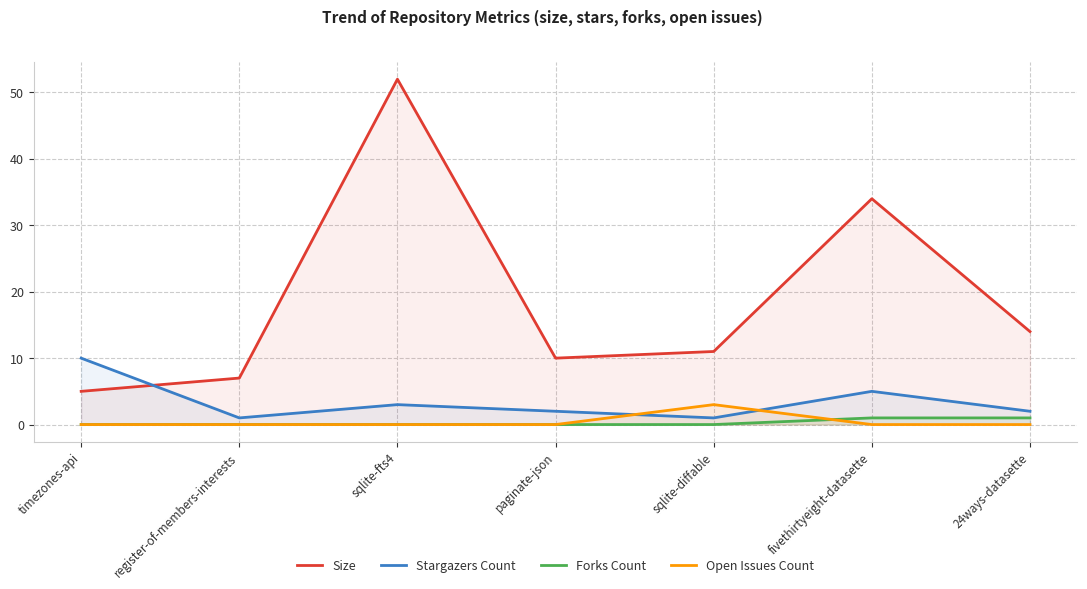

Which series ends up on top after the final intersection of Stargazers Count and Open Issues Count?

Stargazers Count